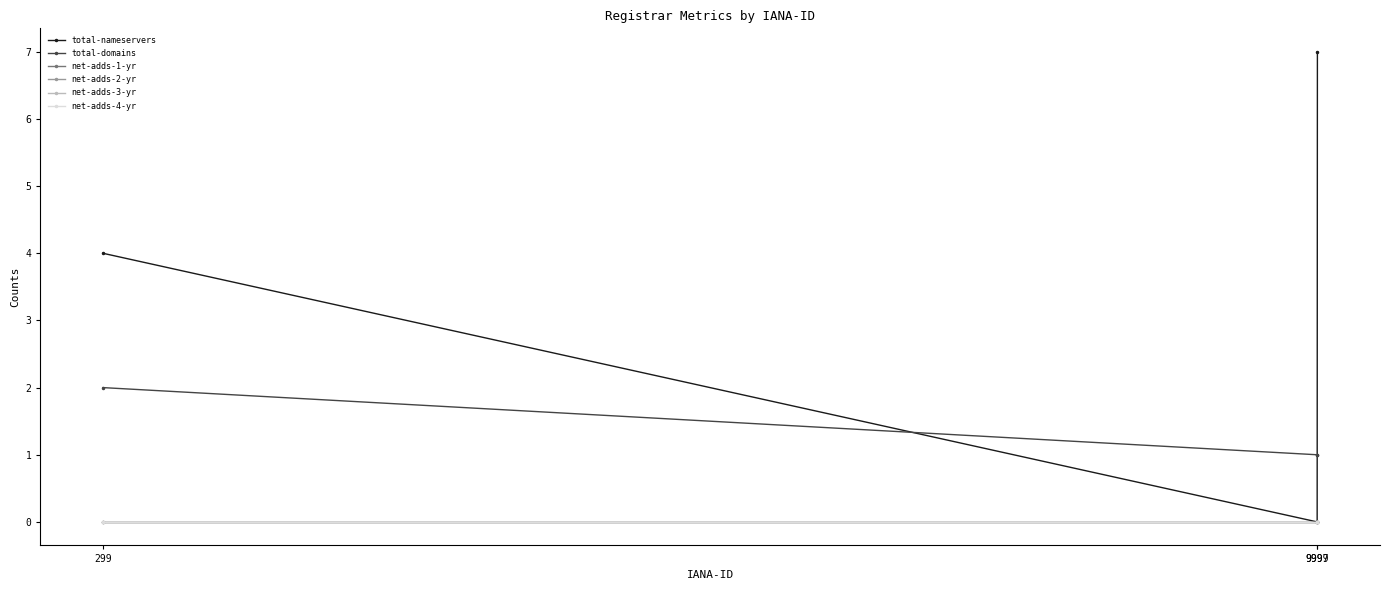

Does the chart have visible grid lines?

No